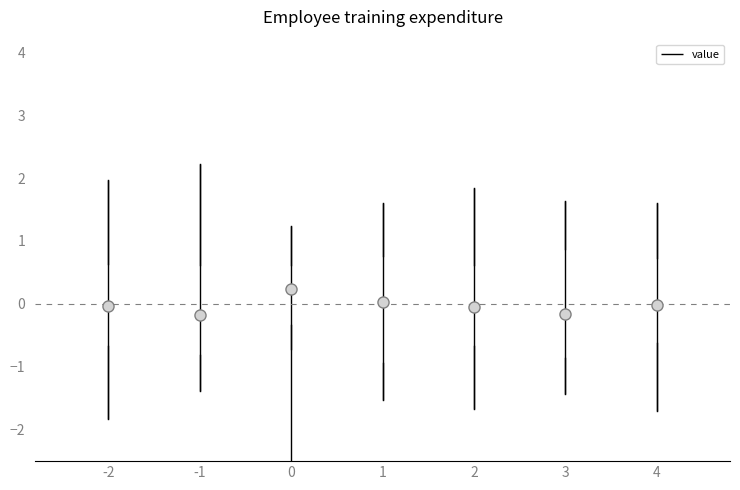

Reading left to right, read every box against the y-axis: the position of its median line, the range the box covers, and the ends of its whiskers. The values are not printed on the chart, so give them approximately, as read against the axis.

-2: median 0.0, box -0.7 to 0.6, whiskers -1.8 to 2.0
-1: median -0.2, box -0.8 to 0.6, whiskers -1.4 to 2.2
0: median 0.2, box -0.3 to 0.6, whiskers -0.7 to 1.2
1: median 0.0, box -0.9 to 0.8, whiskers -1.5 to 1.6
2: median -0.1, box -0.7 to 0.6, whiskers -1.7 to 1.8
3: median -0.2, box -0.9 to 0.9, whiskers -1.4 to 1.6
4: median 0.0, box -0.6 to 0.7, whiskers -1.7 to 1.6